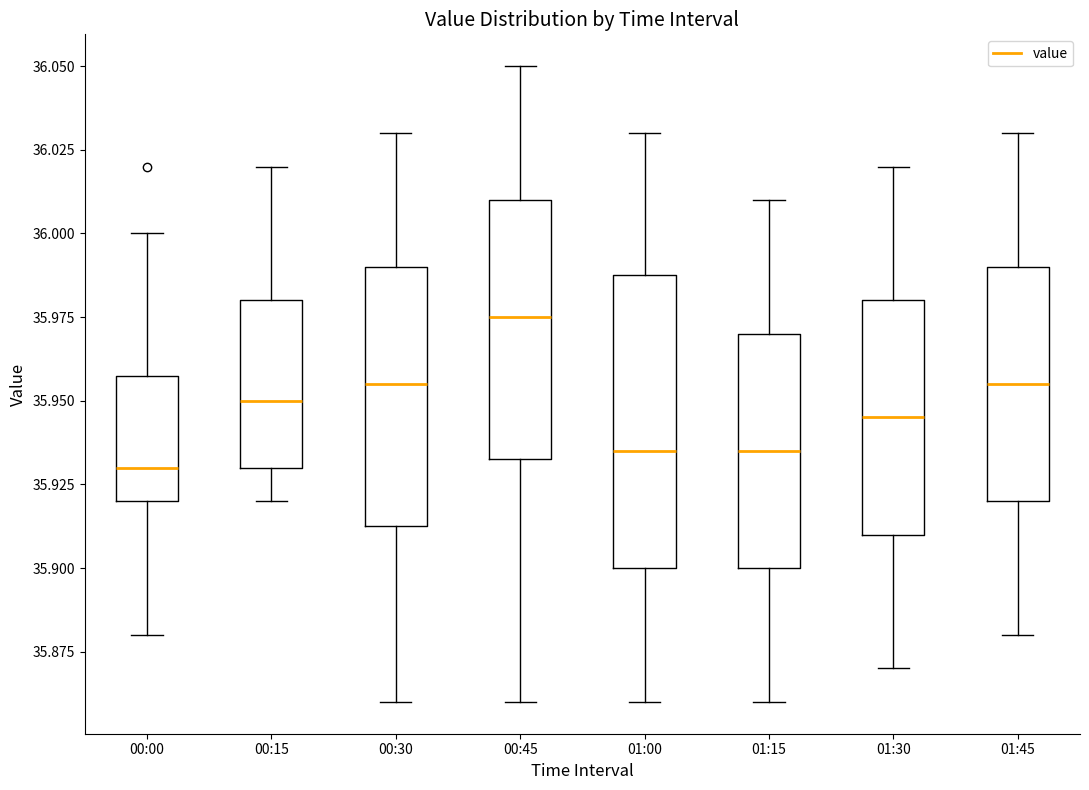

Reading left to right, read every box against the y-axis: the position of its median line, the range the box covers, and the ends of its whiskers. The values are not printed on the chart, so give them approximately, as read against the axis.

00:00: median 35.930, box 35.920 to 35.960, whiskers 35.880 to 36.000
00:15: median 35.950, box 35.930 to 35.980, whiskers 35.920 to 36.020
00:30: median 35.955, box 35.915 to 35.990, whiskers 35.860 to 36.030
00:45: median 35.975, box 35.935 to 36.010, whiskers 35.860 to 36.050
01:00: median 35.935, box 35.900 to 35.990, whiskers 35.860 to 36.030
01:15: median 35.935, box 35.900 to 35.970, whiskers 35.860 to 36.010
01:30: median 35.945, box 35.910 to 35.980, whiskers 35.870 to 36.020
01:45: median 35.955, box 35.920 to 35.990, whiskers 35.880 to 36.030